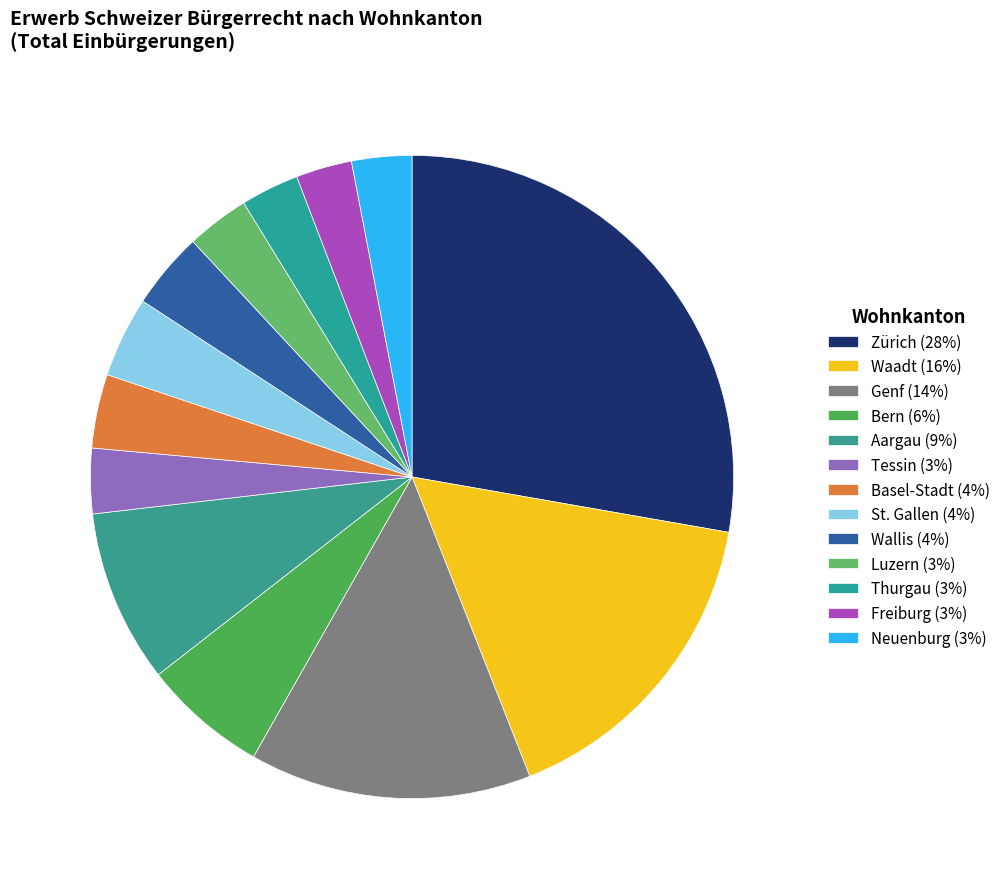

Do Basel-Stadt and Luzern together represent more than half of the pie?

No